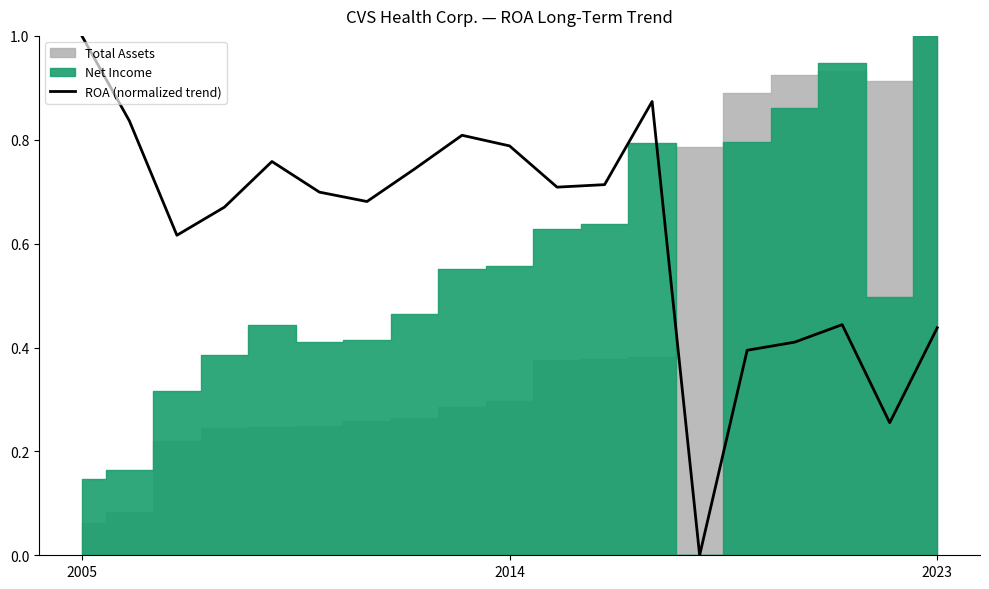

Where is the first local maximum?

4